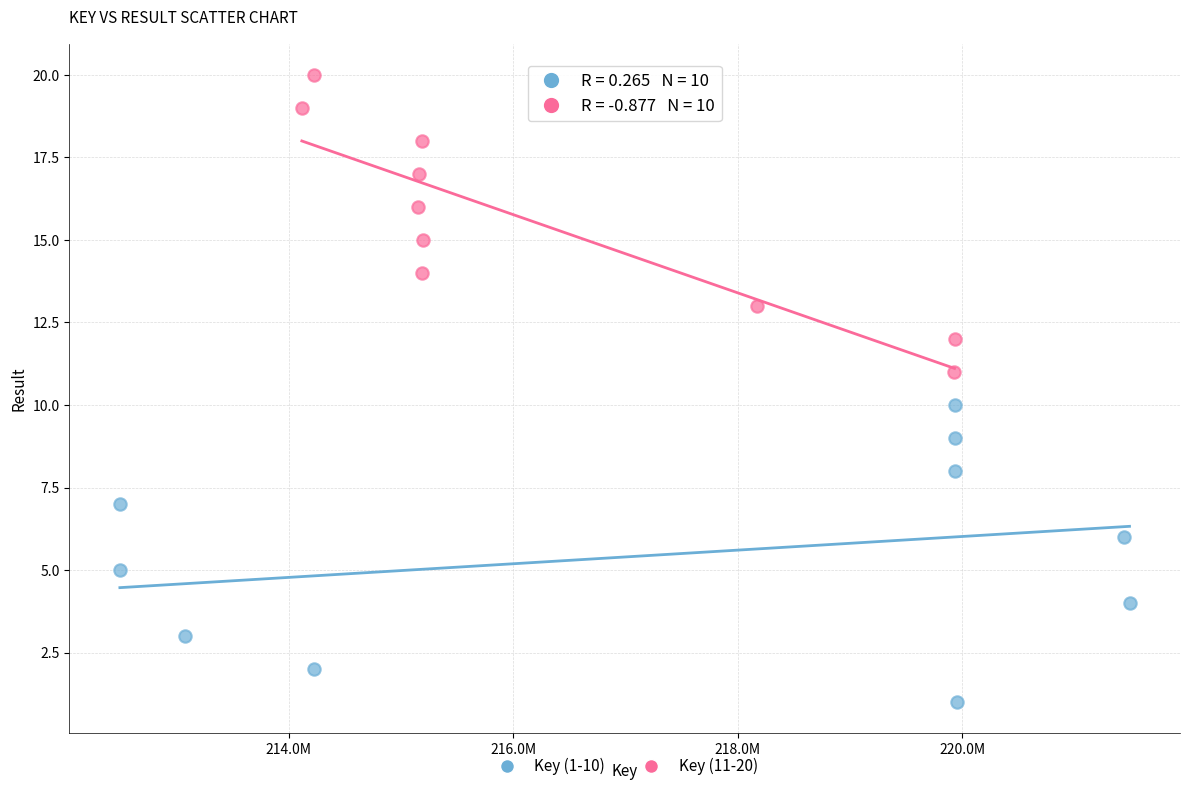

Which series reaches the minimum Y coordinate?

Key (1-10)